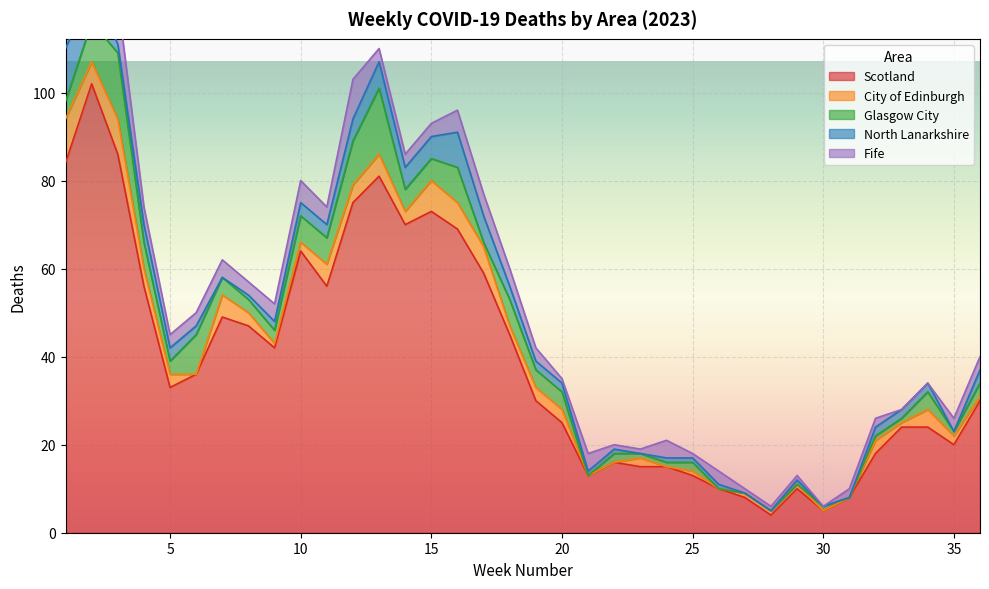

What is the total value across all series at 28?

6